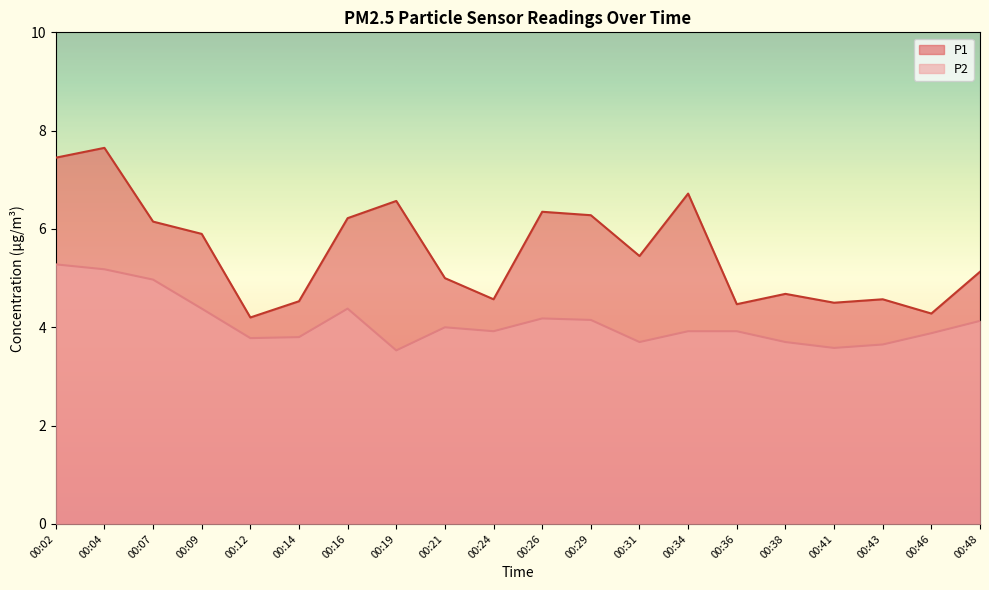

Between 00:04 and 00:19, which is larger?

00:04